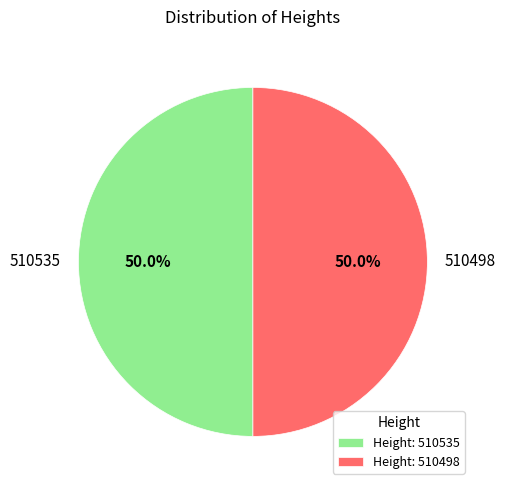

Combined, what portion of the pie is 510498 and 510535?

100.0%